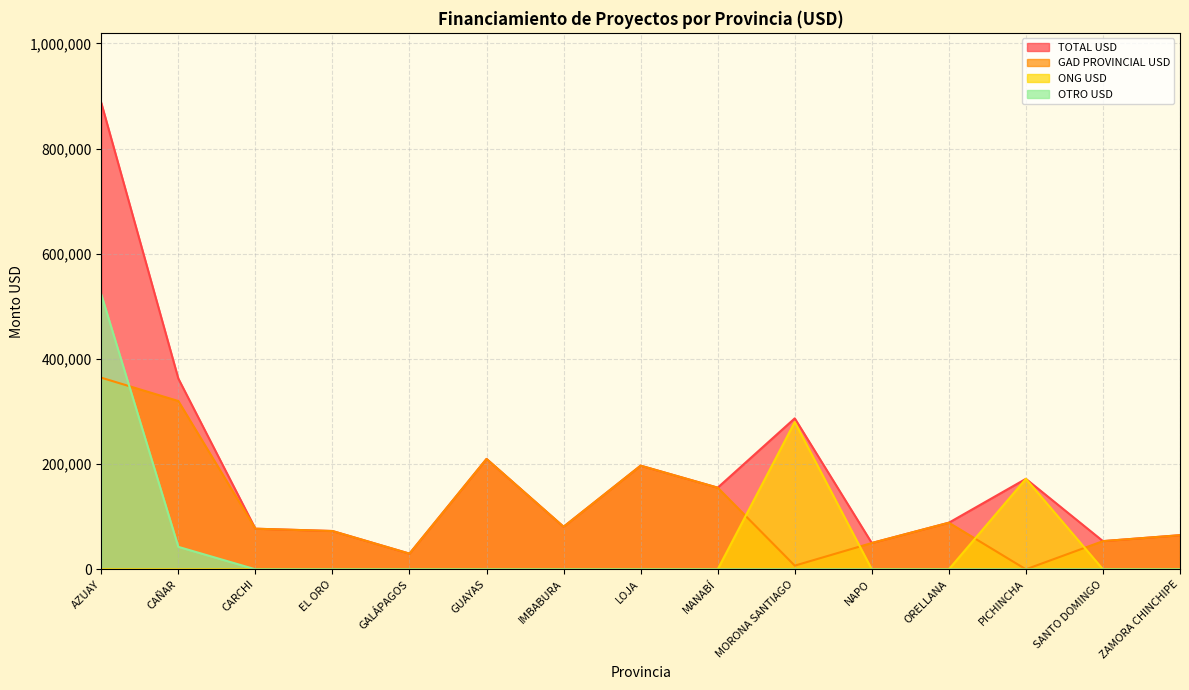

True or false: TOTAL USD and GAD PROVINCIAL USD intersect in this chart.

False